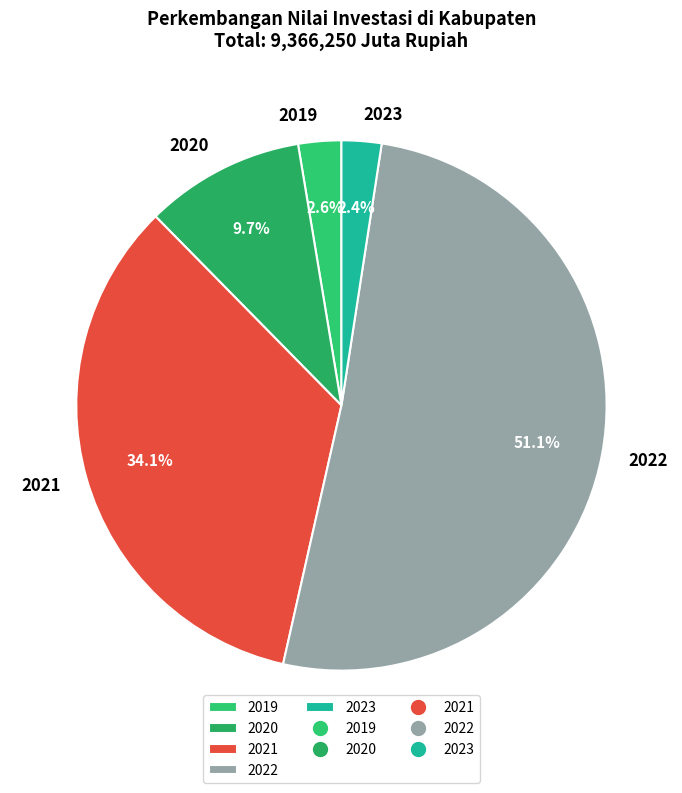

Combined, do 2022 and 2021 account for over 50%?

Yes